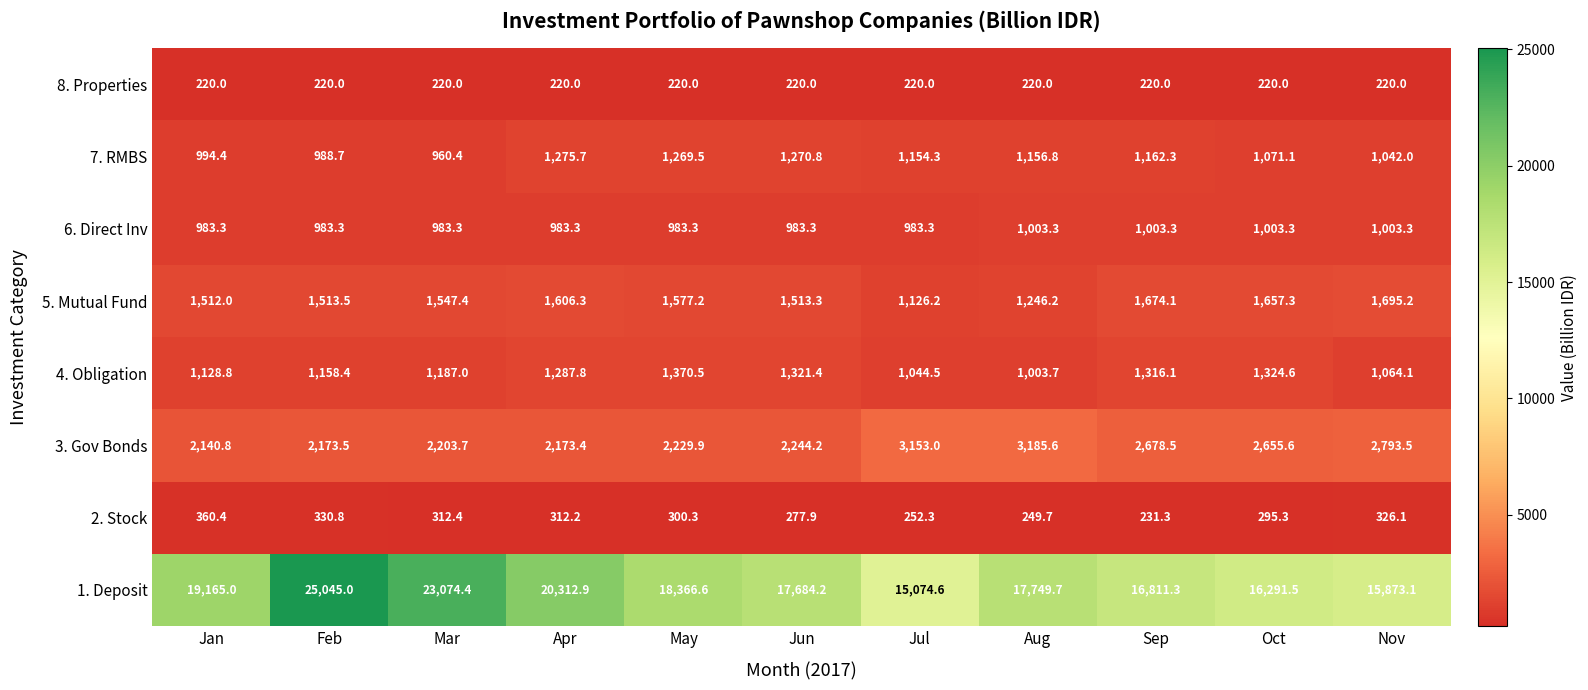

What is the sum of all 8. Properties values?

2420.0